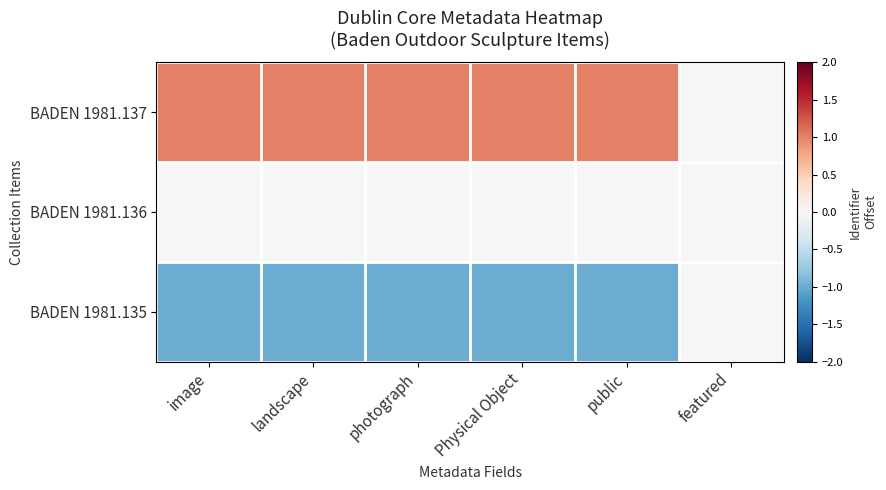

What is the minimum value shown in the chart?

-1